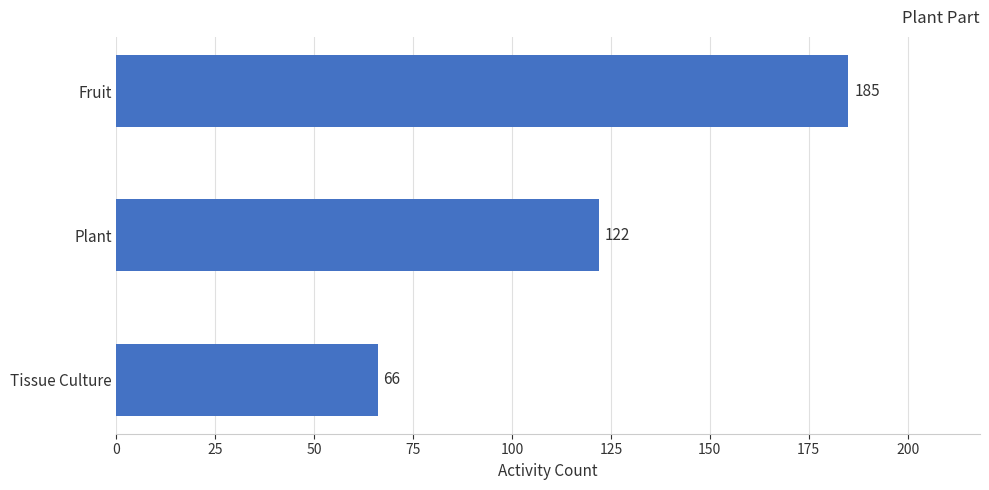

Is it true that the value at Plant is 194?

False